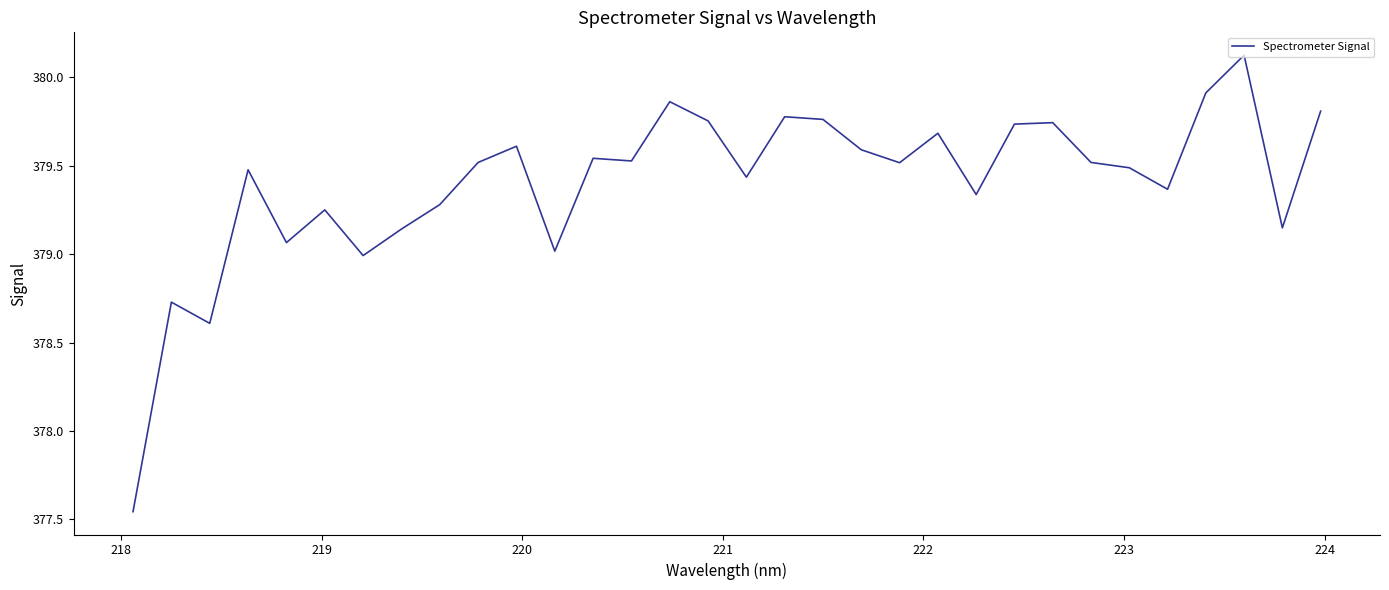

What is the difference between the maximum and minimum values?

2.6